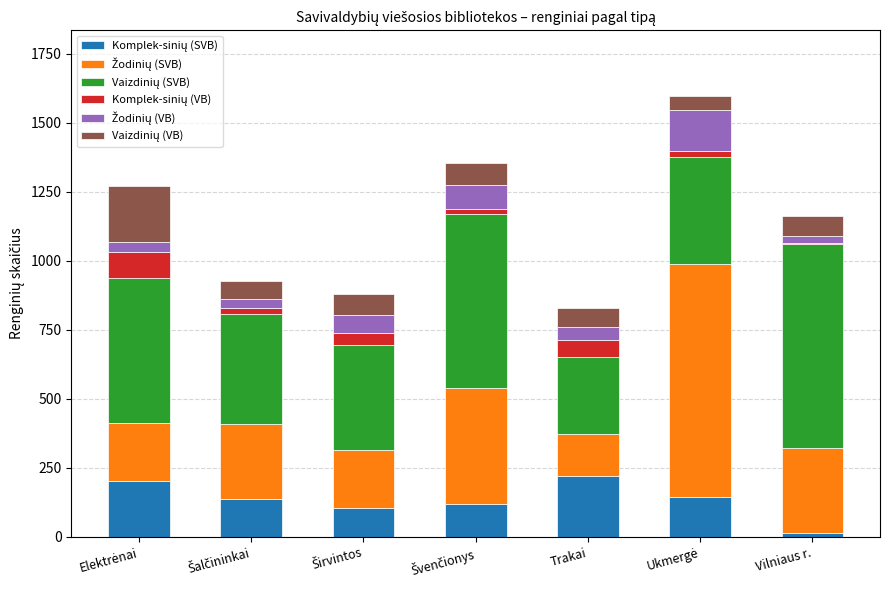

What is the label of the 4th bar from the right?

Švenčionys